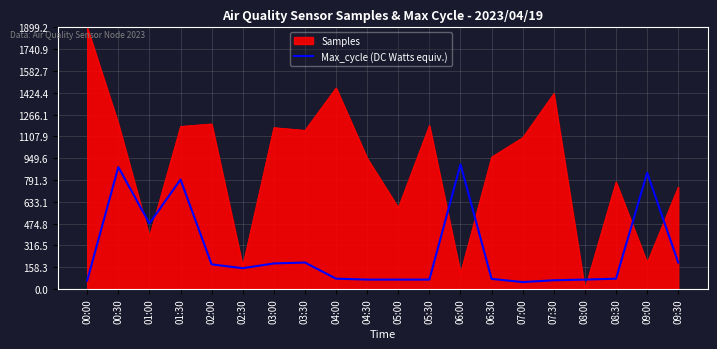

Which series has the largest range (max minus min)?

Samples